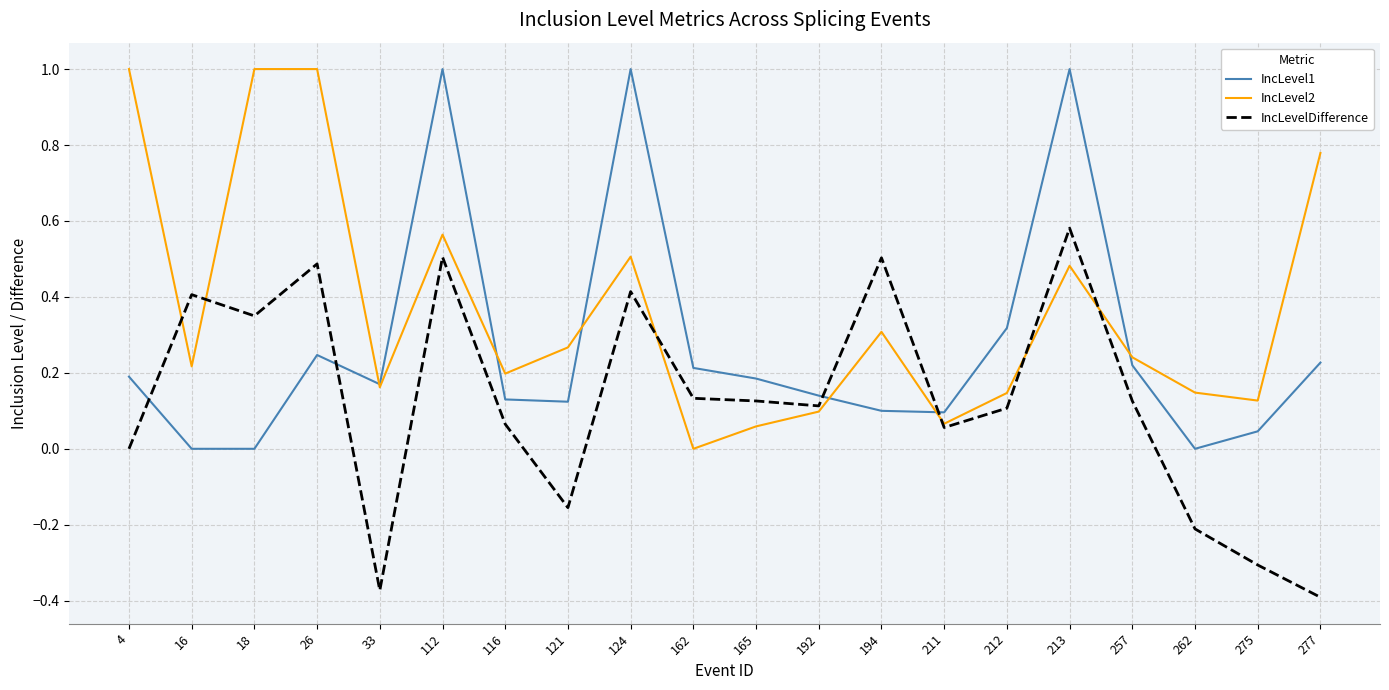

Between 116 and 213, which series saw the biggest shift?

IncLevel1